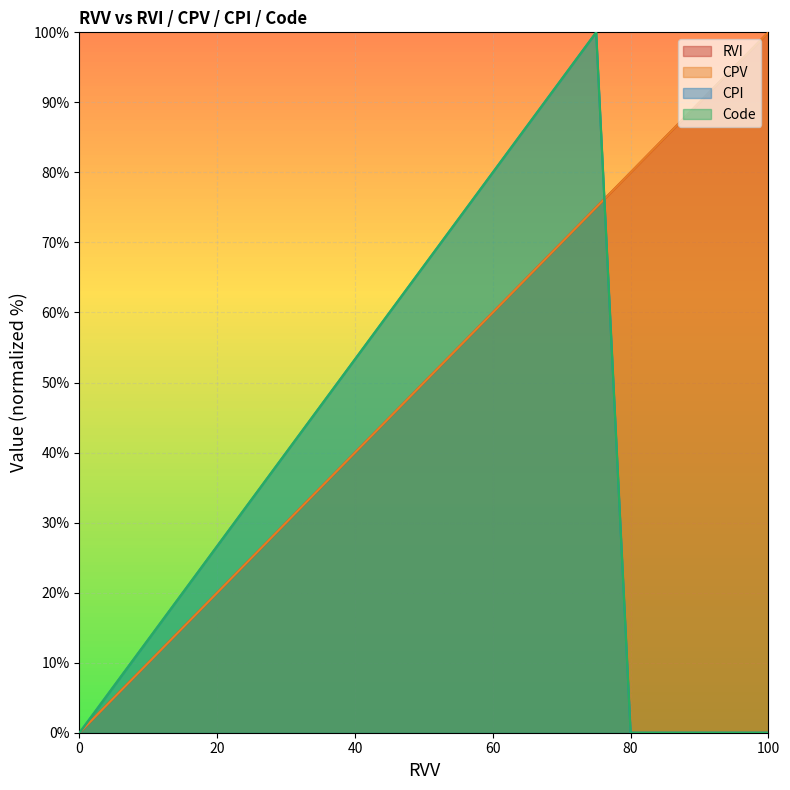

Rank the series by their maximum value, from highest to lowest.

RVI, CPV, CPI, Code